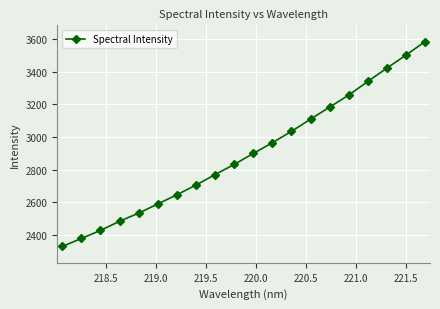

True or false: the data has more than 2 interior local peaks.

False